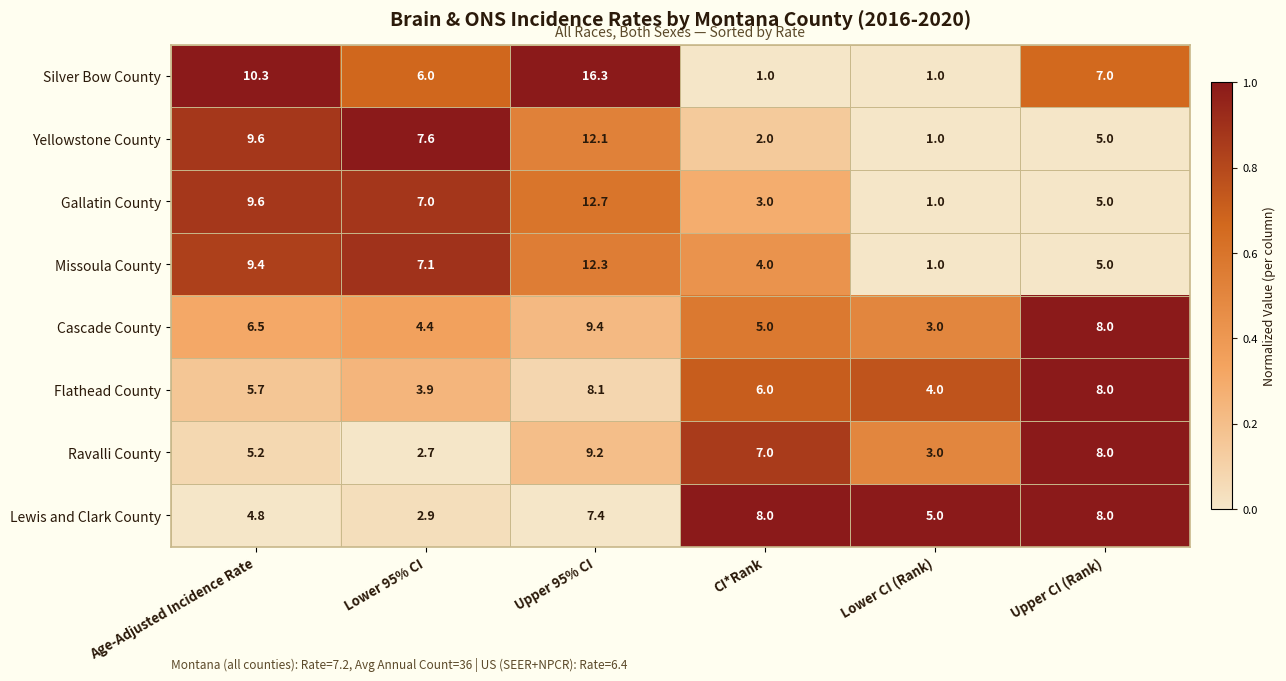

Which category has the highest value across all series?

Upper 95% CI